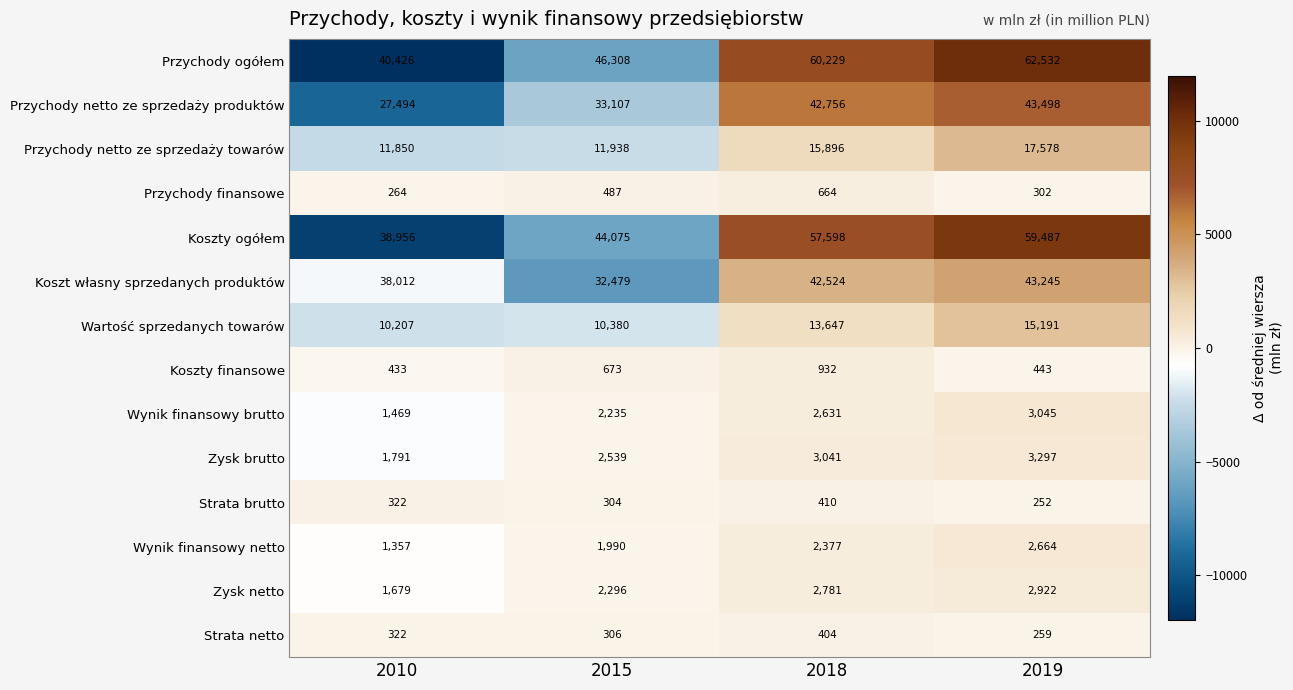

List the labels in order of Koszty ogółem value, largest first.

2019, 2018, 2015, 2010